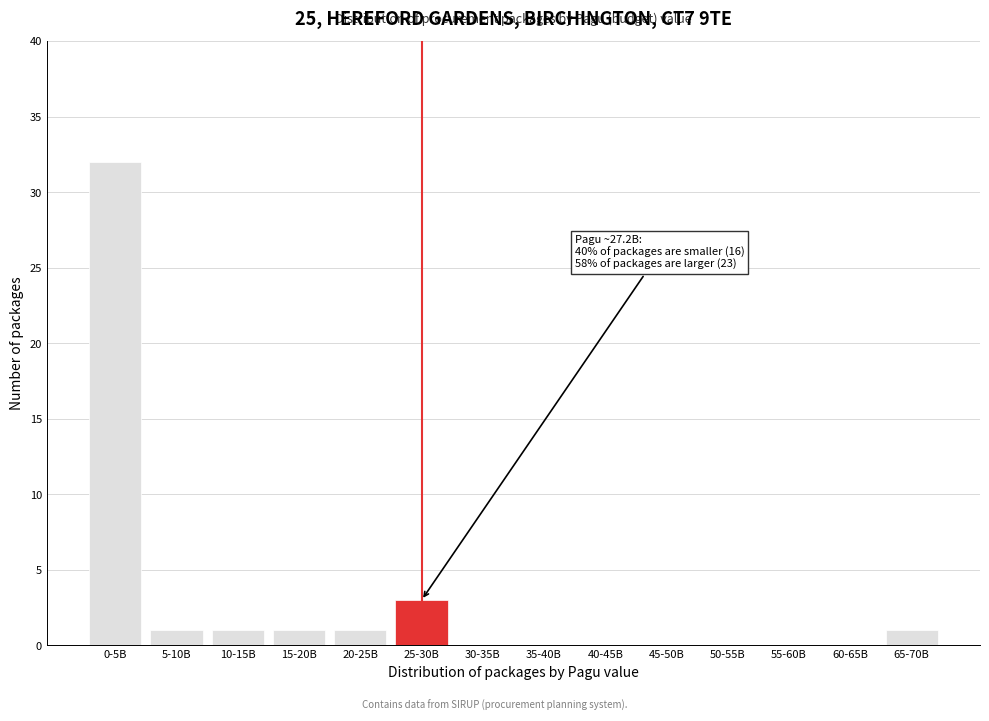

Reading right to left, list all the values displayed in this chart.

65-70B=1	60-65B=0	55-60B=0	50-55B=0	45-50B=0	40-45B=0	35-40B=0	30-35B=0	25-30B=3	20-25B=1	15-20B=1	10-15B=1	5-10B=1	0-5B=32